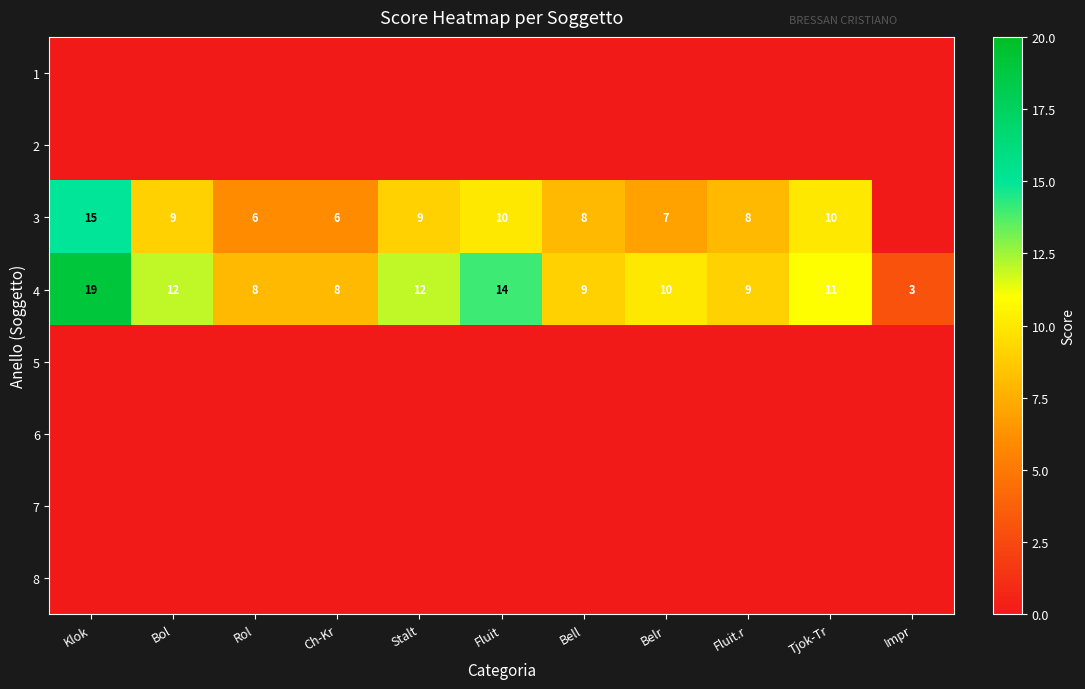

The 4 series shows 12 at Rol. True or false?

False